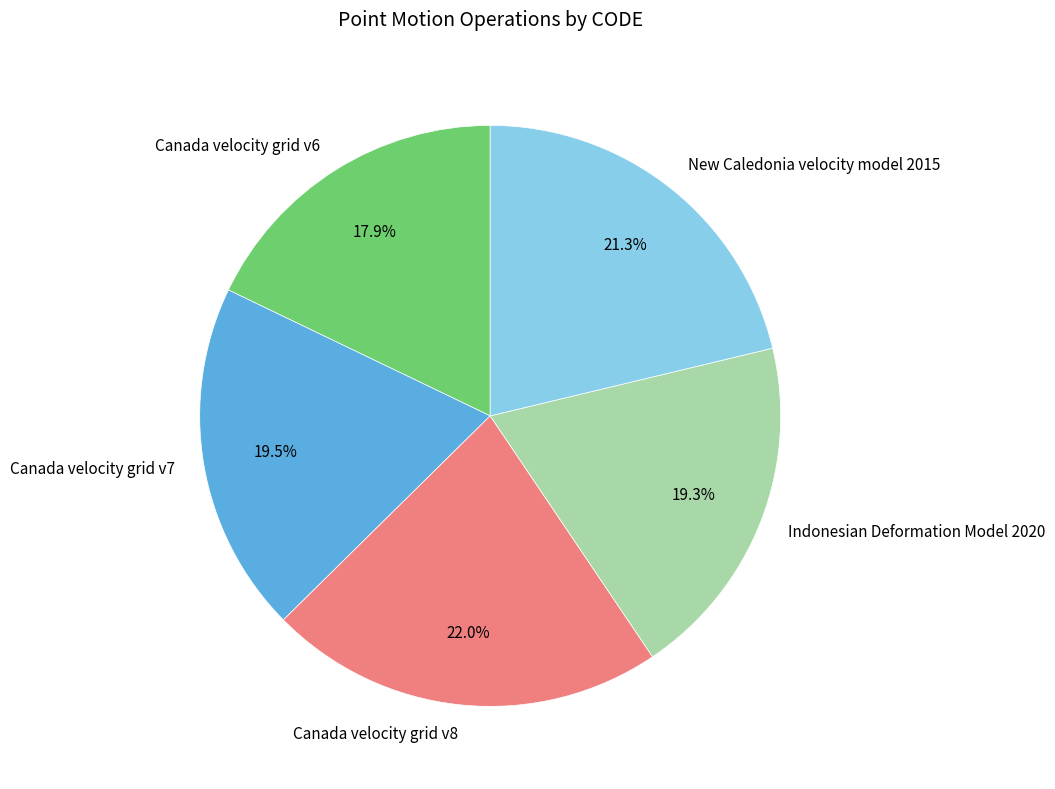

How many segments does this pie chart have?

5